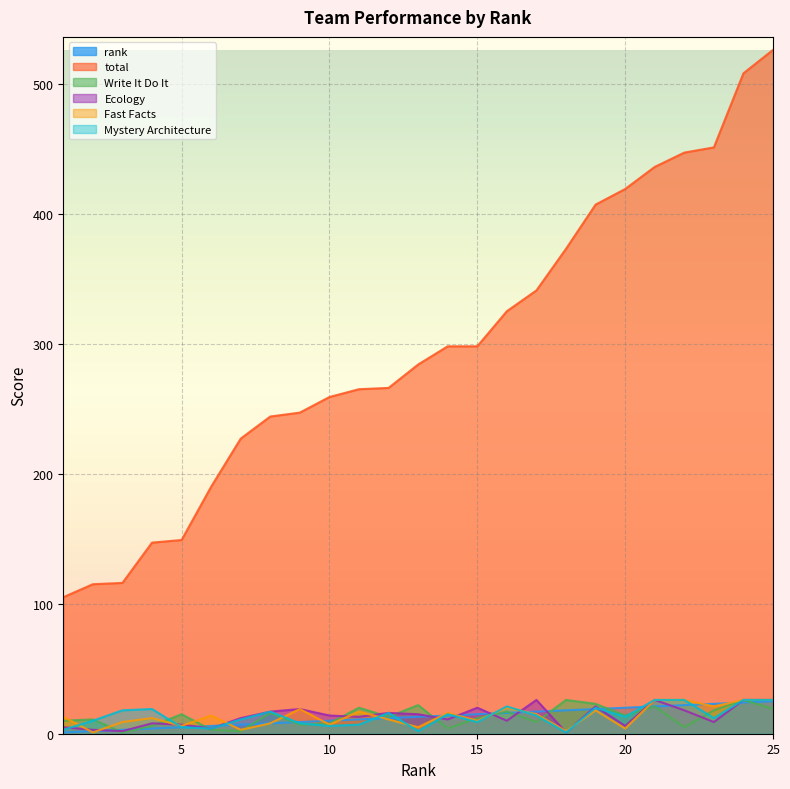

At which label is total closest to 315?

16